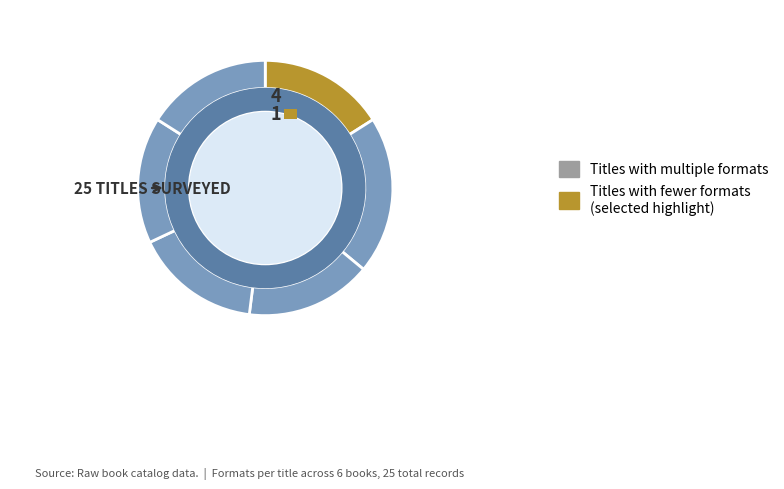

The Cuban Girl's Guide to Tea and Tomorrow slice represents 16% of the pie. True or false?

True